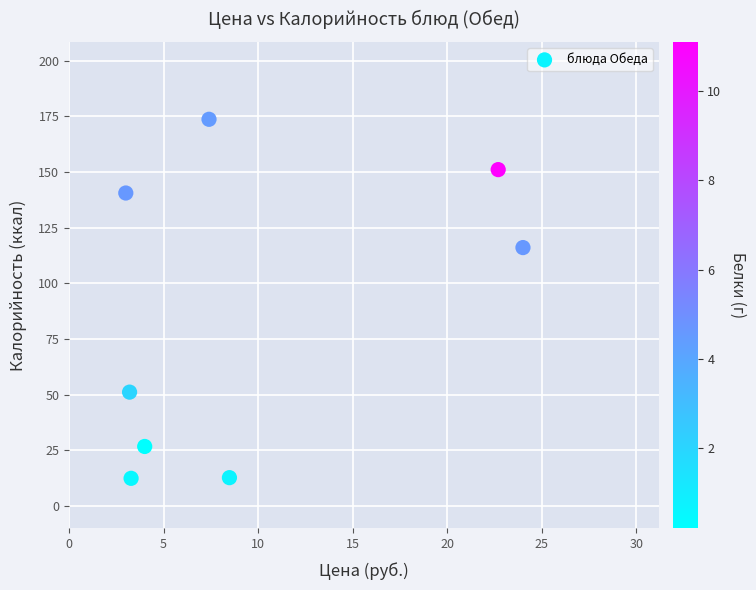

What is the average X value?

9.5